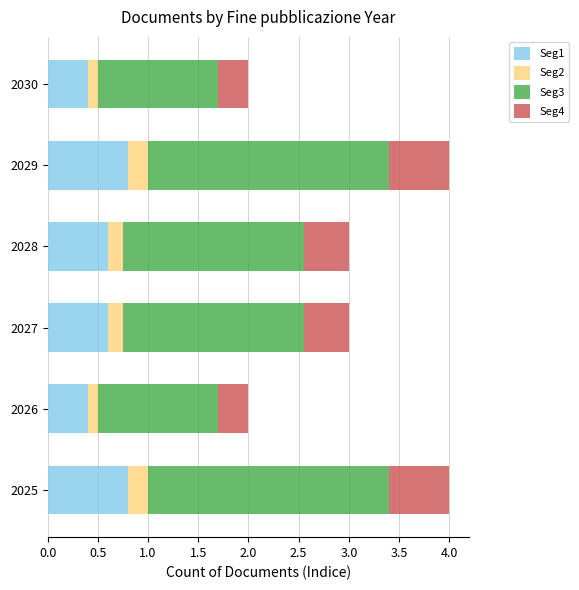

What is the total value across all series at 2026?

2.0